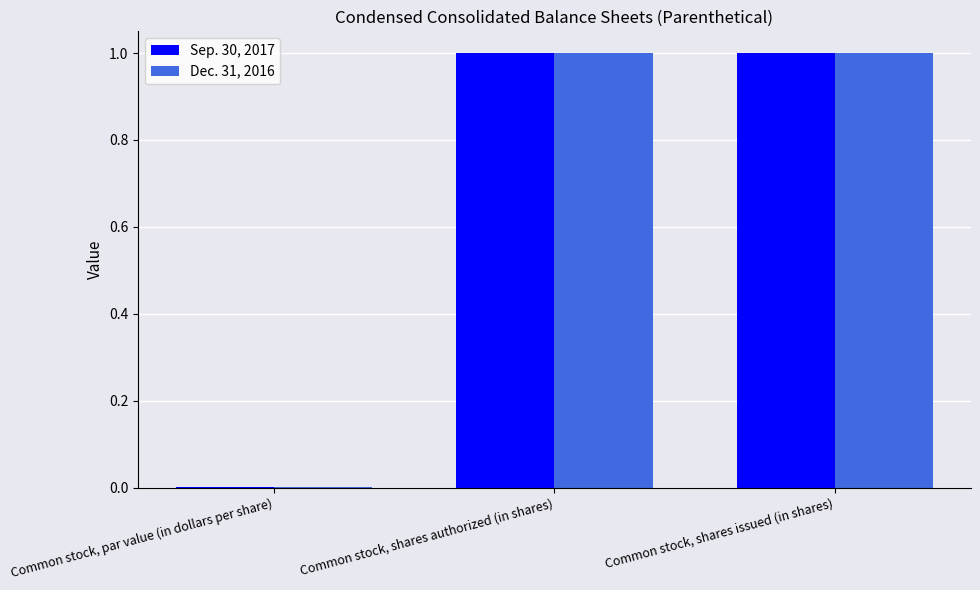

What are all the series names shown in the legend?

Sep. 30, 2017, Dec. 31, 2016